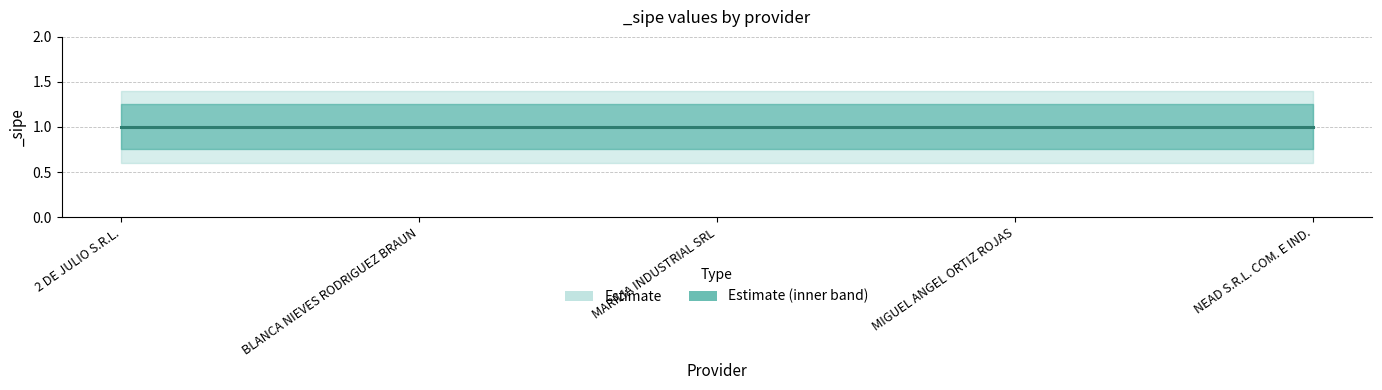

Reading left to right, transcribe all the data shown in this chart.

_sipe_lower: 2 DE JULIO S.R.L.=0.6	BLANCA NIEVES RODRIGUEZ BRAUN=0.6	MARILIA INDUSTRIAL SRL=0.6	MIGUEL ANGEL ORTIZ ROJAS=0.6	NEAD S.R.L. COM. E IND.=0.6
_sipe_mid: 2 DE JULIO S.R.L.=1.0	BLANCA NIEVES RODRIGUEZ BRAUN=1.0	MARILIA INDUSTRIAL SRL=1.0	MIGUEL ANGEL ORTIZ ROJAS=1.0	NEAD S.R.L. COM. E IND.=1.0
_sipe_upper: 2 DE JULIO S.R.L.=1.4	BLANCA NIEVES RODRIGUEZ BRAUN=1.4	MARILIA INDUSTRIAL SRL=1.4	MIGUEL ANGEL ORTIZ ROJAS=1.4	NEAD S.R.L. COM. E IND.=1.4